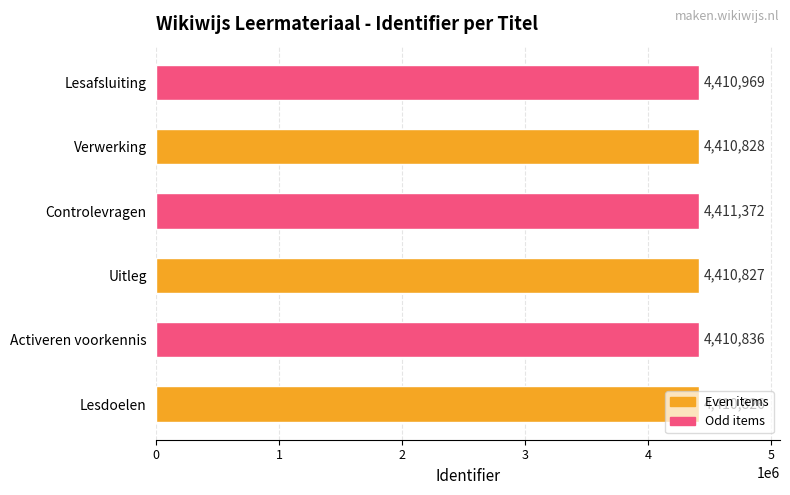

What is the average value?

4410943